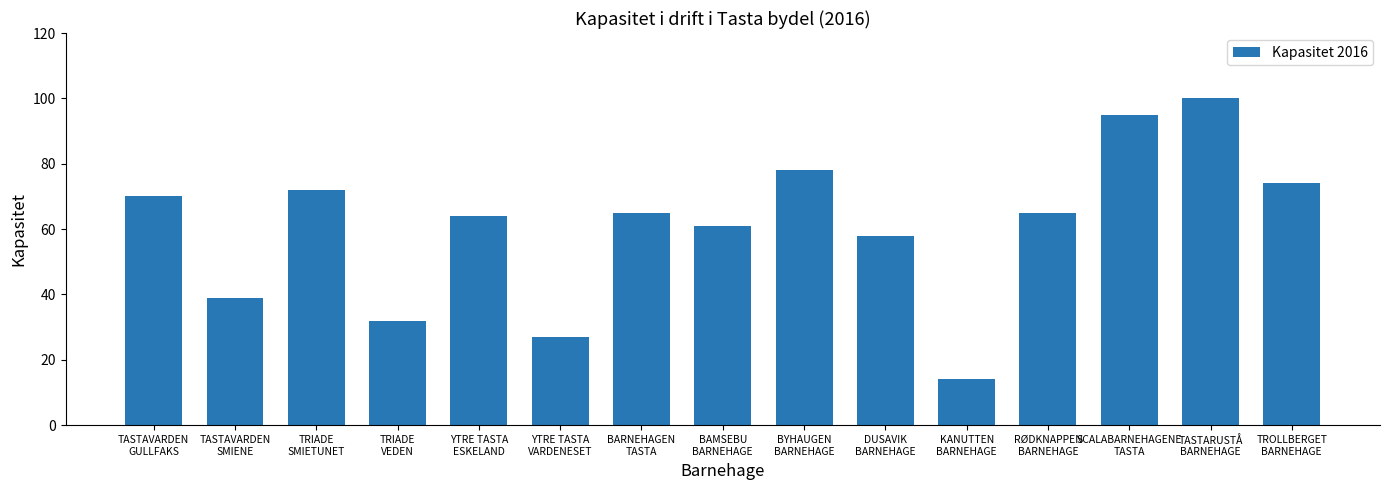

What is the value of the 9th bar from the left?

78